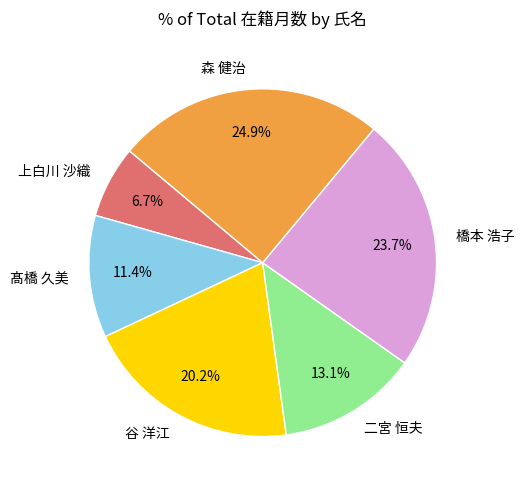

Which has a higher value, 二宮 恒夫 or 森 健治?

森 健治